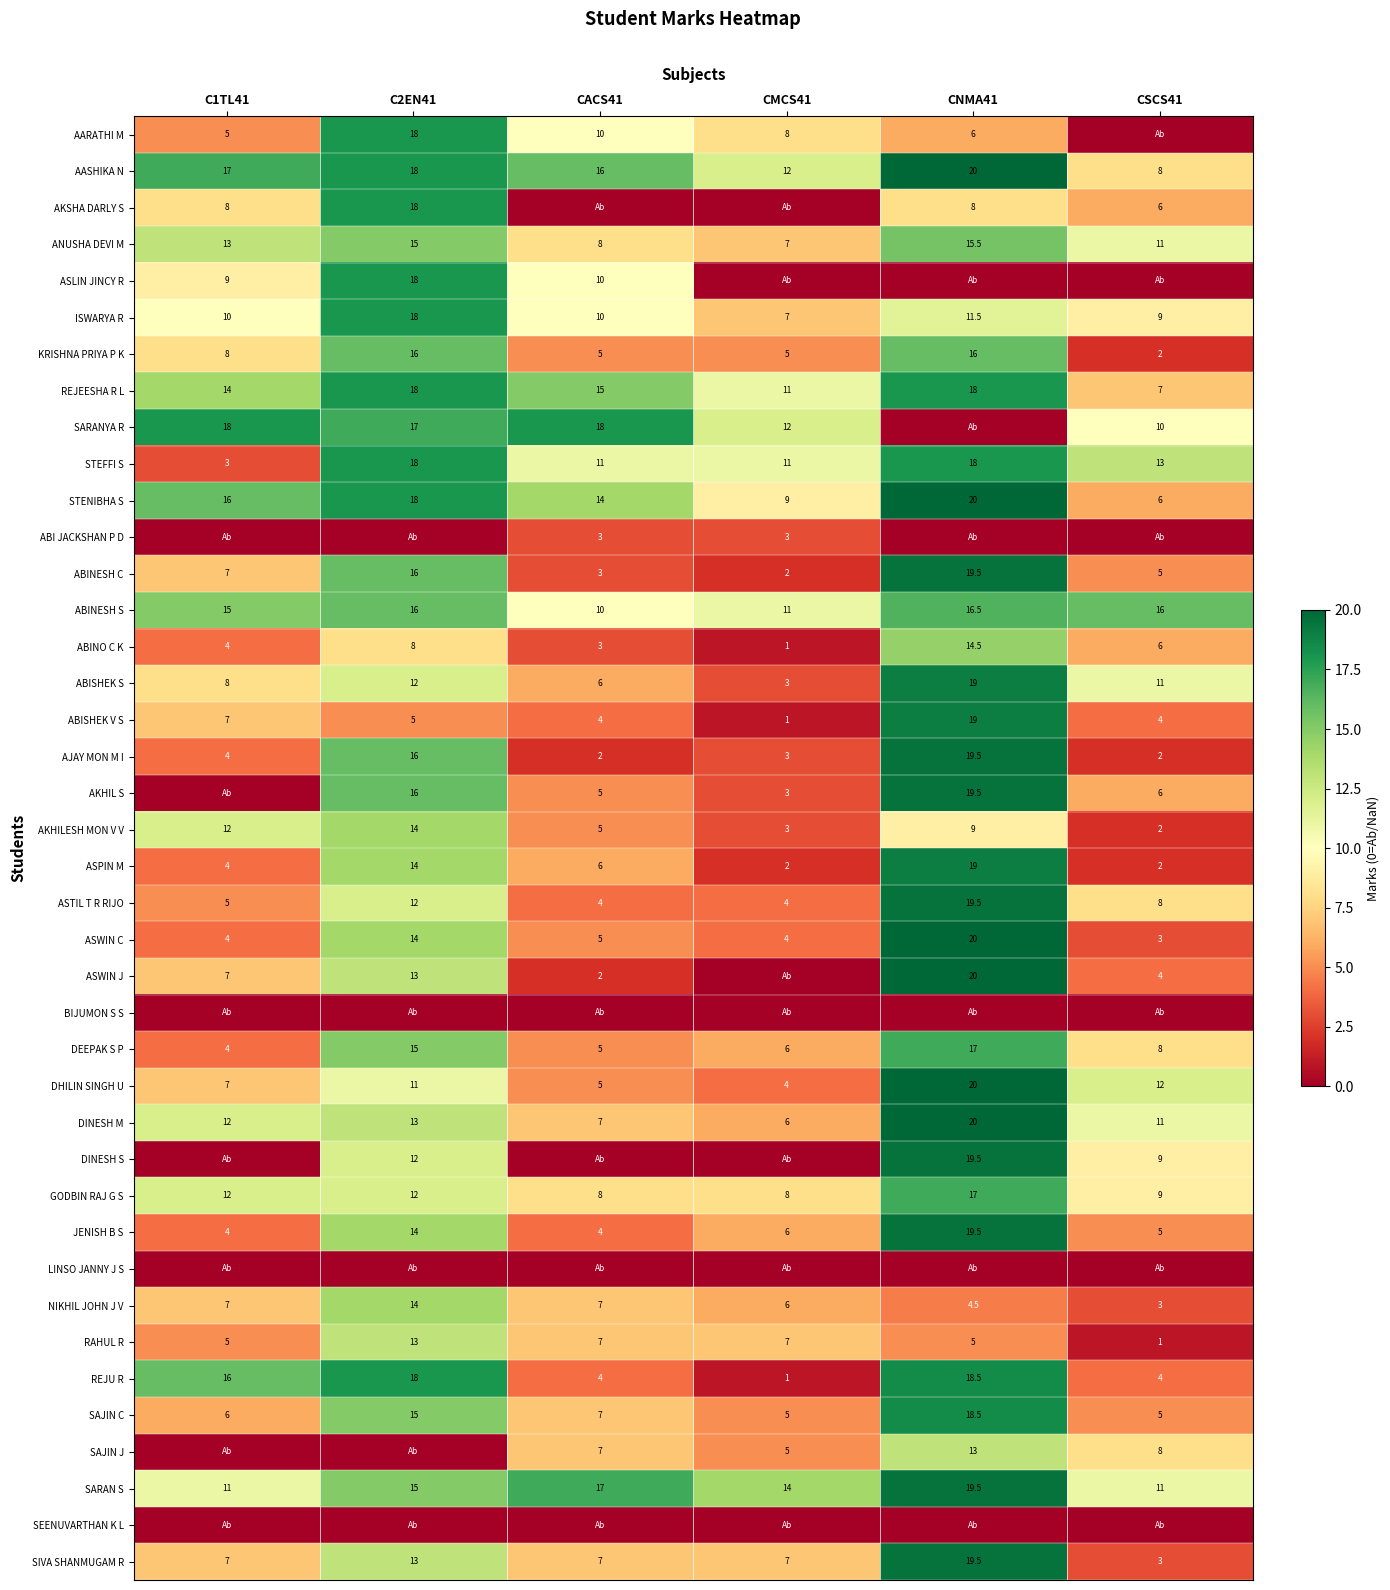

What is the lowest value of the STEFFI S series?

3.0